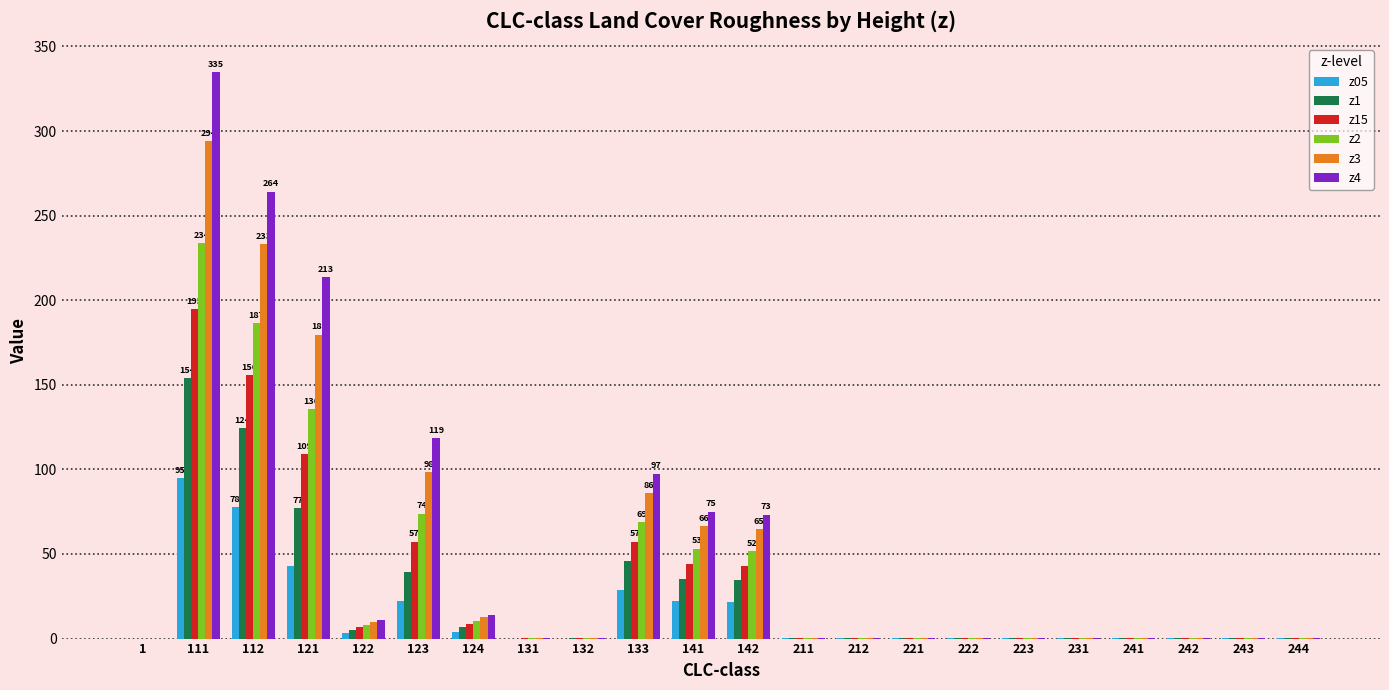

What is the sum of all z2 values?

825.8